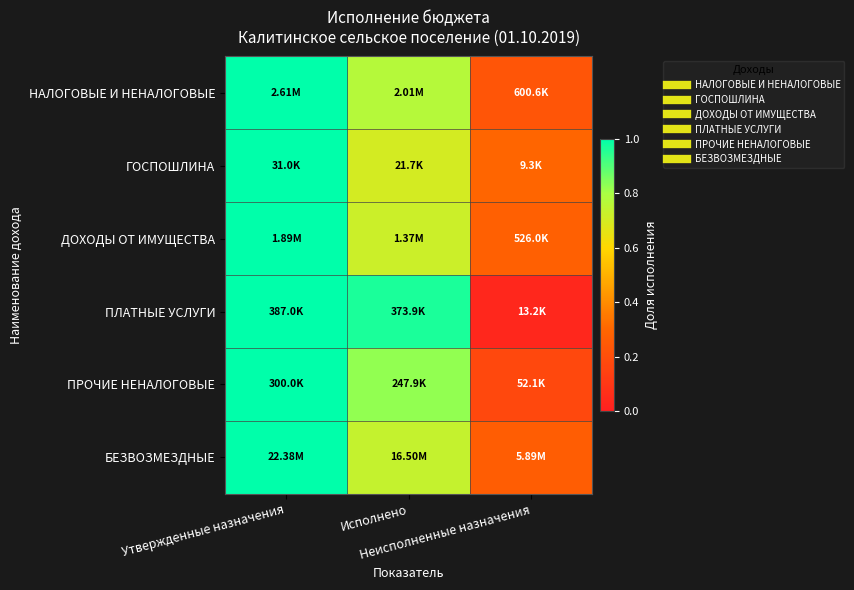

What is the total value across all series at Утвержденные назначения?

6.0